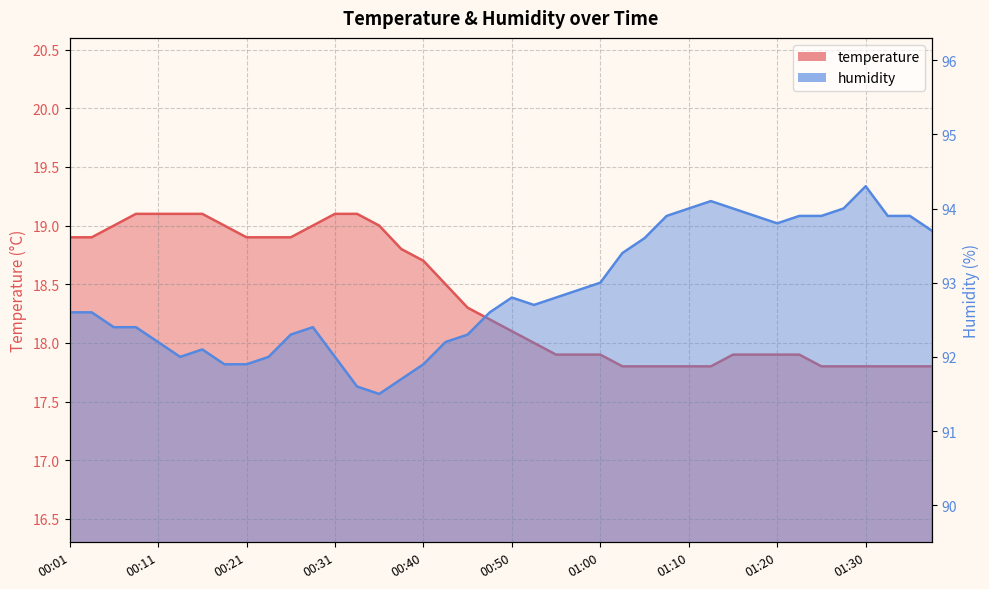

Reading left to right, list all the values displayed in this chart.

temperature: 00:01=18.9	00:04=18.9	00:06=19.0	00:09=19.1	00:11=19.1	00:14=19.1	00:16=19.1	00:18=19.0	00:21=18.9	00:23=18.9	00:26=18.9	00:28=19.0	00:31=19.1	00:33=19.1	00:36=19.0	00:38=18.8	00:40=18.7	00:43=18.5	00:45=18.3	00:48=18.2	00:50=18.1	00:53=18.0	00:55=17.9	00:58=17.9	01:00=17.9	01:03=17.8	01:05=17.8	01:07=17.8	01:10=17.8	01:12=17.8	01:15=17.9	01:18=17.9	01:20=17.9	01:23=17.9	01:25=17.8	01:28=17.8	01:30=17.8	01:33=17.8	01:35=17.8	01:38=17.8
humidity: 00:01=92.6	00:04=92.6	00:06=92.4	00:09=92.4	00:11=92.2	00:14=92.0	00:16=92.1	00:18=91.9	00:21=91.9	00:23=92.0	00:26=92.3	00:28=92.4	00:31=92.0	00:33=91.6	00:36=91.5	00:38=91.7	00:40=91.9	00:43=92.2	00:45=92.3	00:48=92.6	00:50=92.8	00:53=92.7	00:55=92.8	00:58=92.9	01:00=93.0	01:03=93.4	01:05=93.6	01:07=93.9	01:10=94.0	01:12=94.1	01:15=94.0	01:18=93.9	01:20=93.8	01:23=93.9	01:25=93.9	01:28=94.0	01:30=94.3	01:33=93.9	01:35=93.9	01:38=93.7